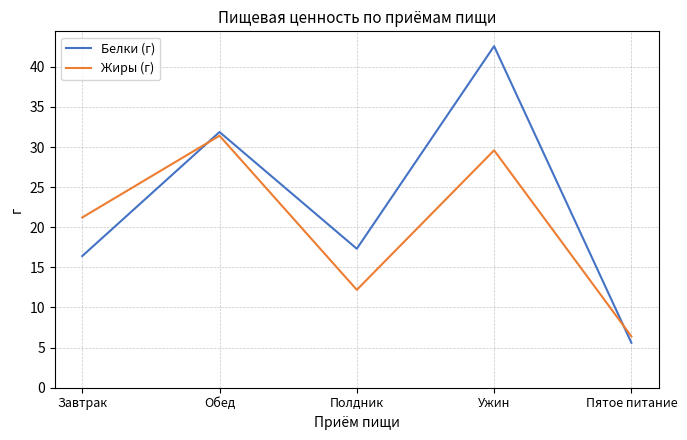

At which label is Жиры (г) closest to 18?

Завтрак